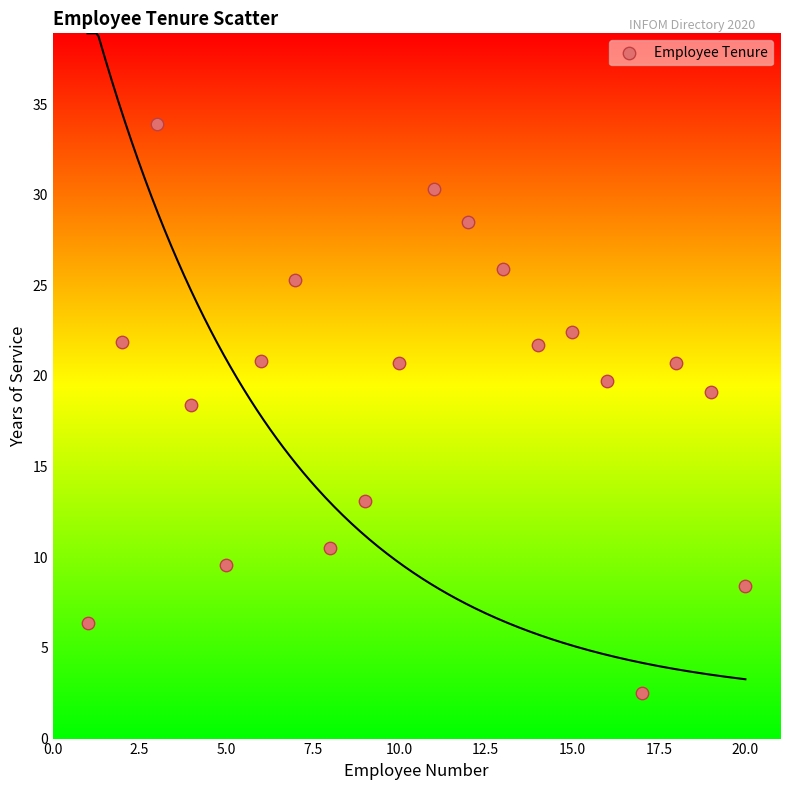

What is the range of Y values (max minus min)?

31.4